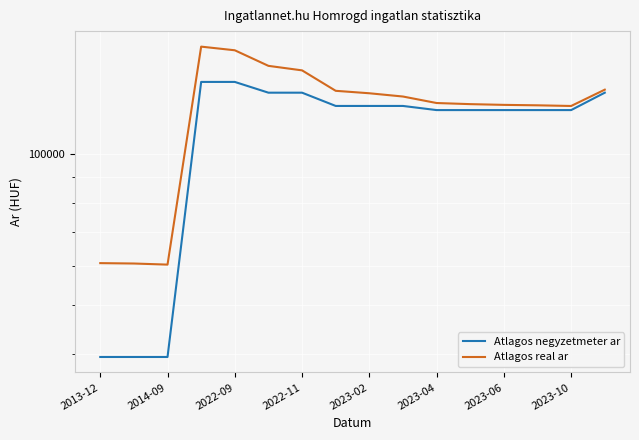

Rank the series at 2023-06 from highest to lowest value.

Atlagos real ar, Atlagos negyzetmeter ar